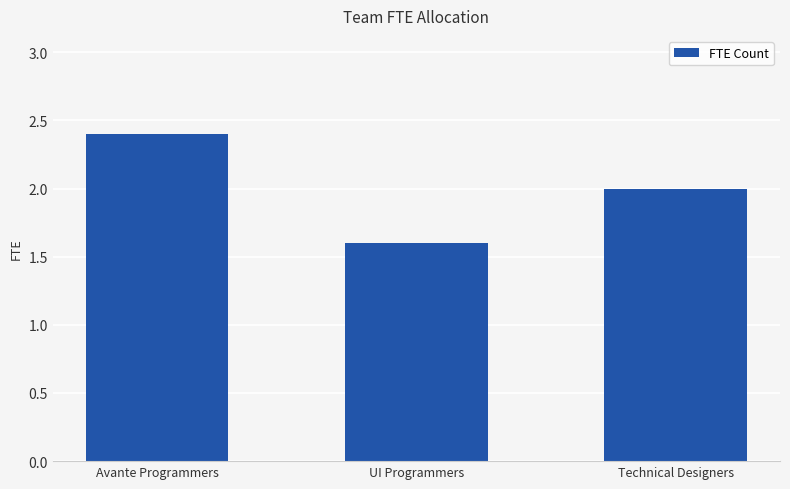

True or false: the data shows 2.0 at Technical Designers.

True